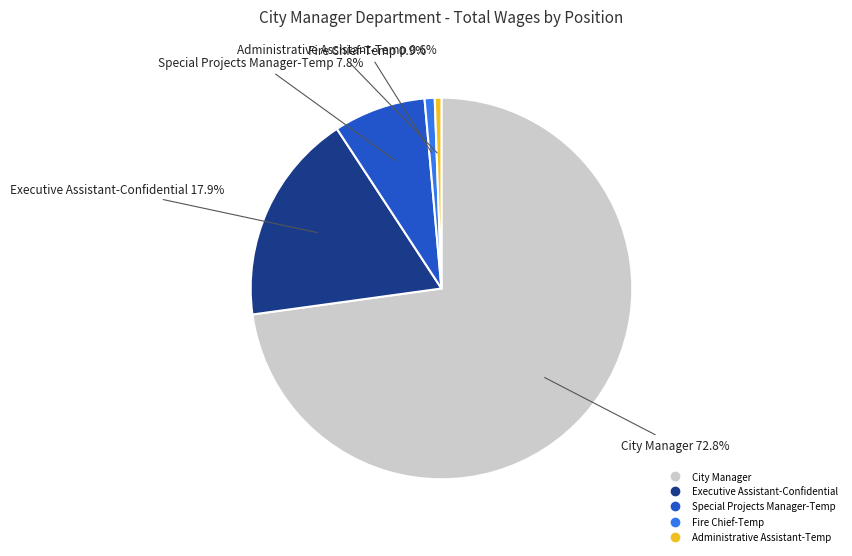

Combined, what portion of the pie is Special Projects Manager-Temp and City Manager?

80.6%